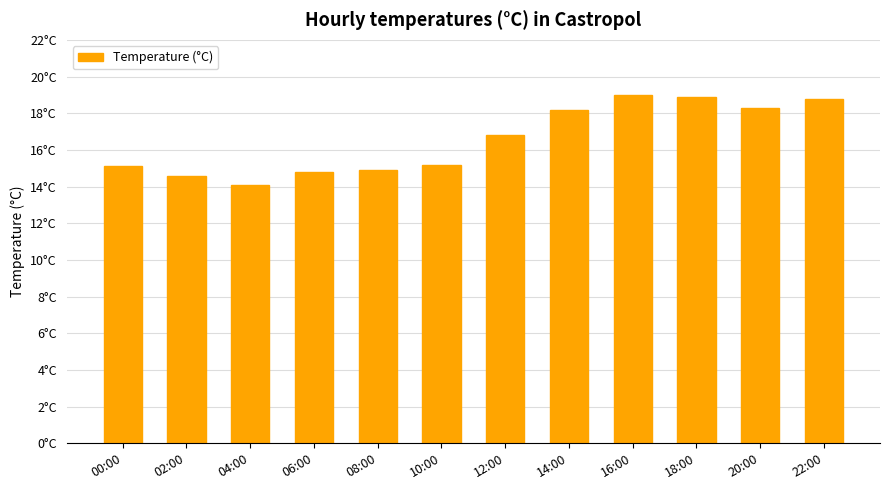

Does the chart contain any negative values?

No